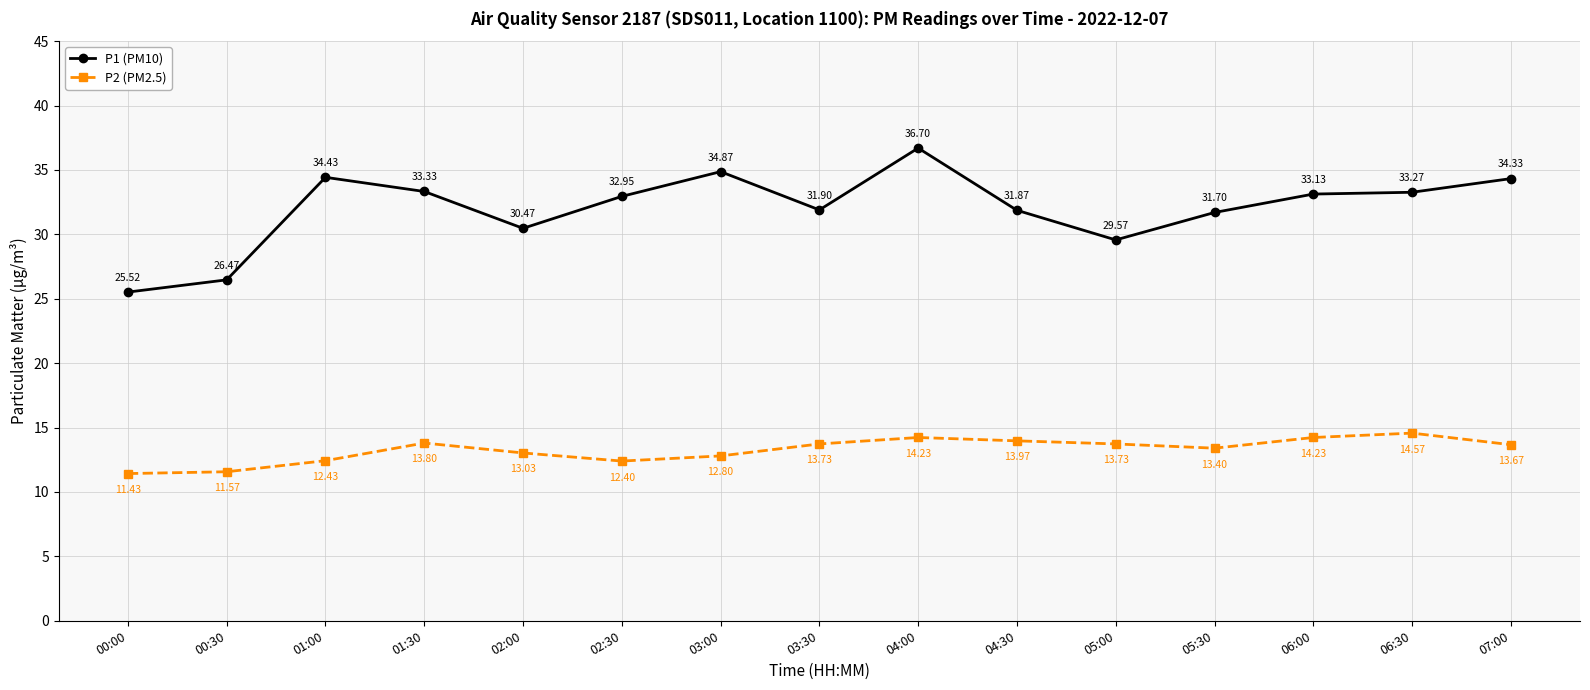

How many interior local peaks does the P1 (PM10) series have?

3